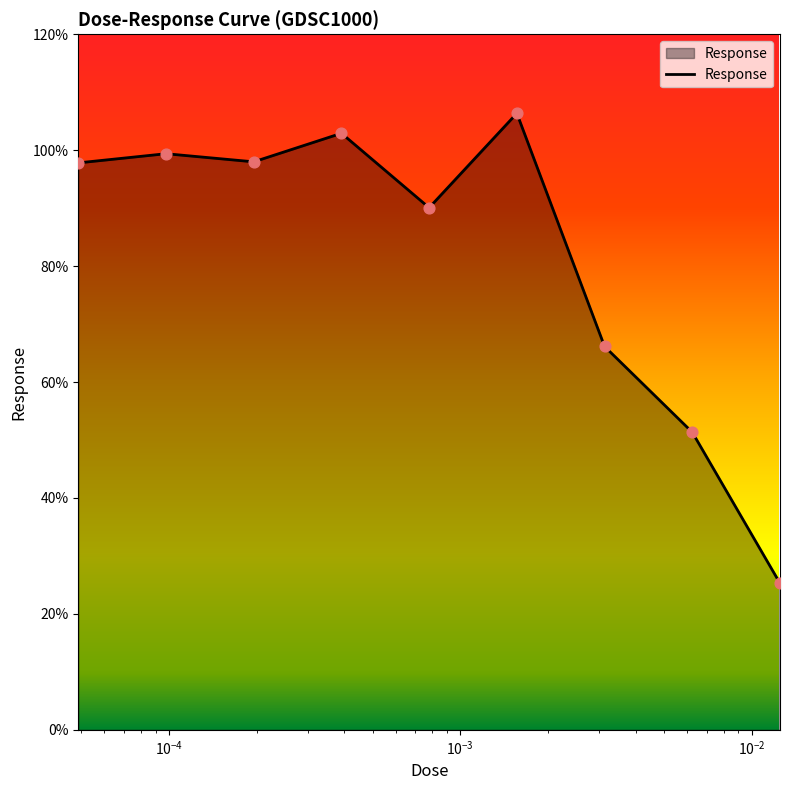

What is the maximum value shown in the chart?

106.4